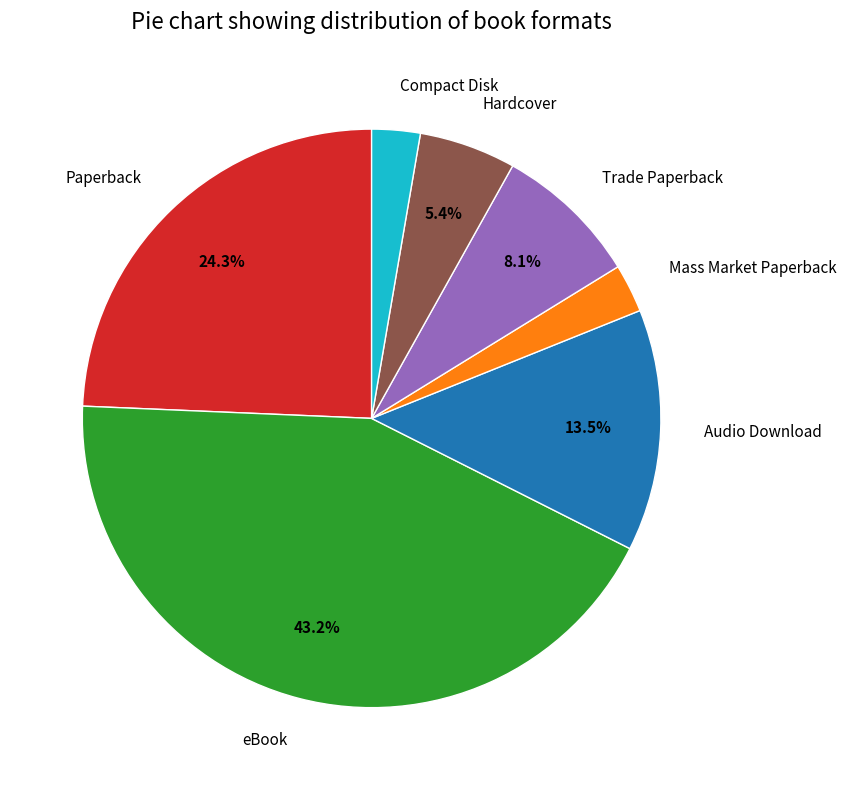

Is there any slice that represents more than half of the pie?

No